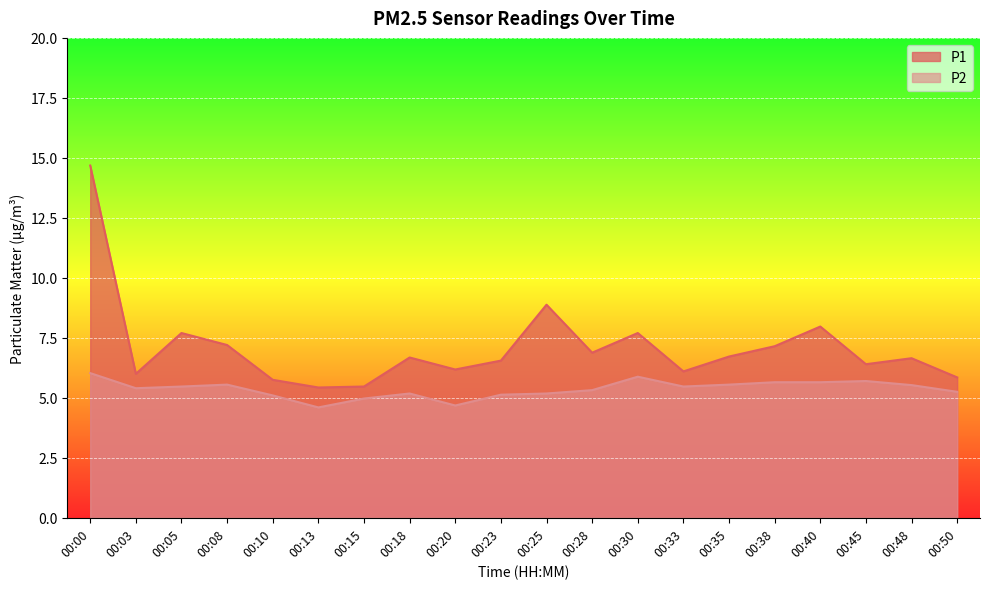

True or false: P2 has a value of 5.9 at 00:30.

True